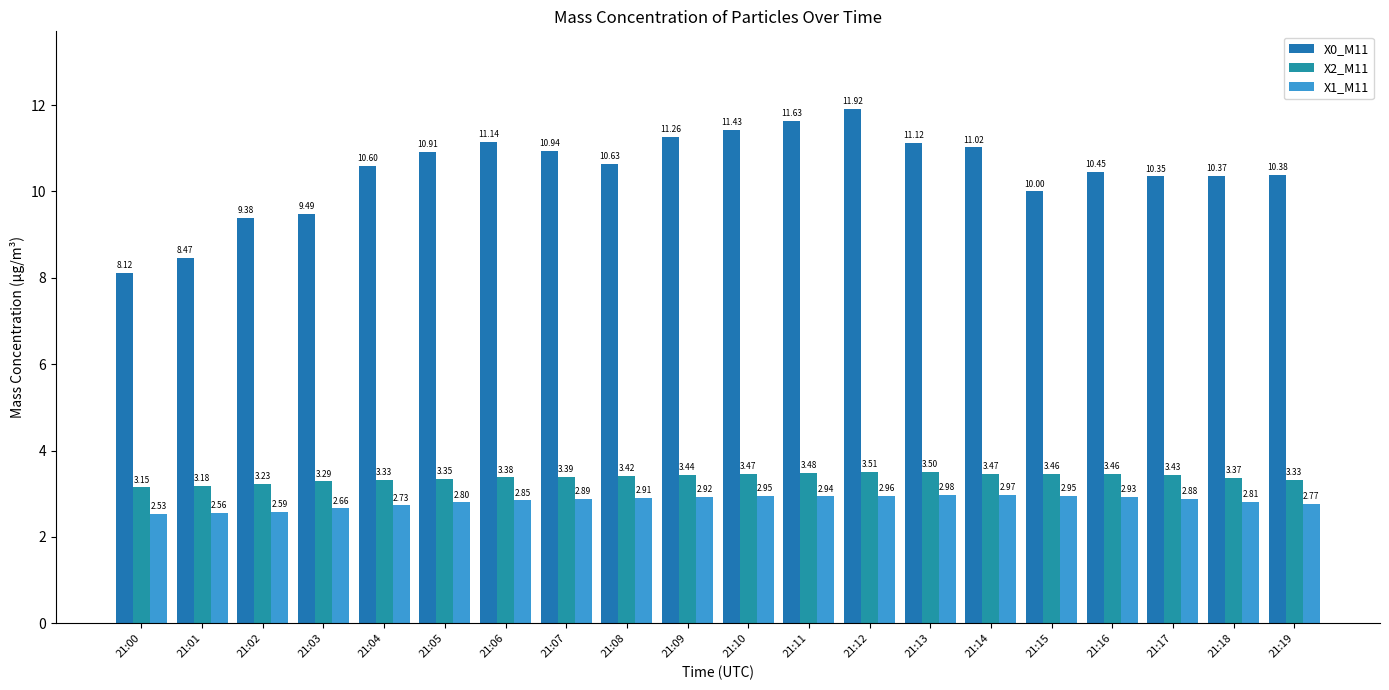

Between 21:08 and 21:03, which is larger?

21:08